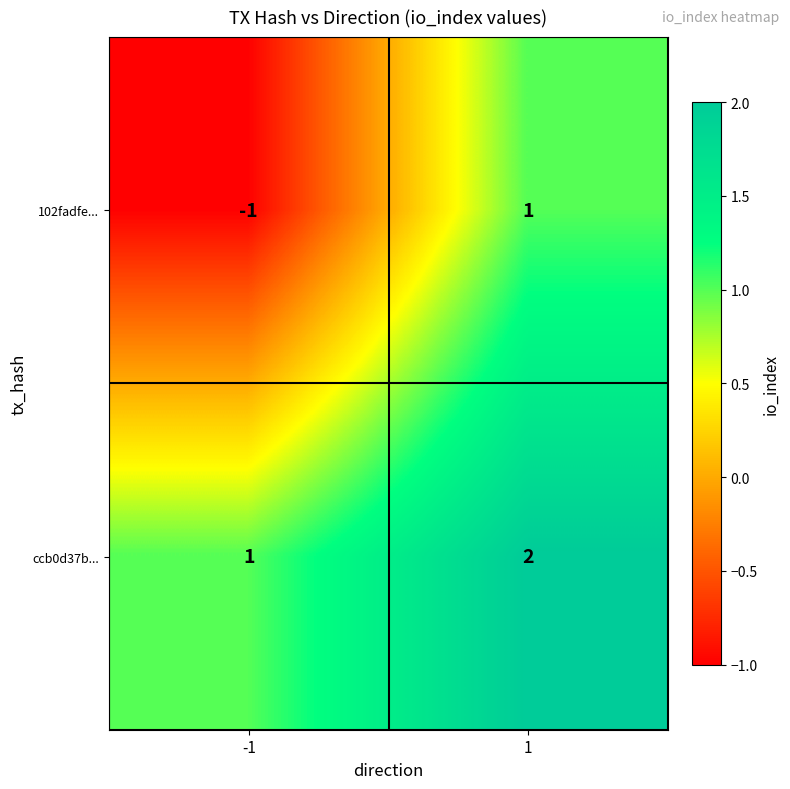

Which series has the largest range (max minus min)?

102fadfe...